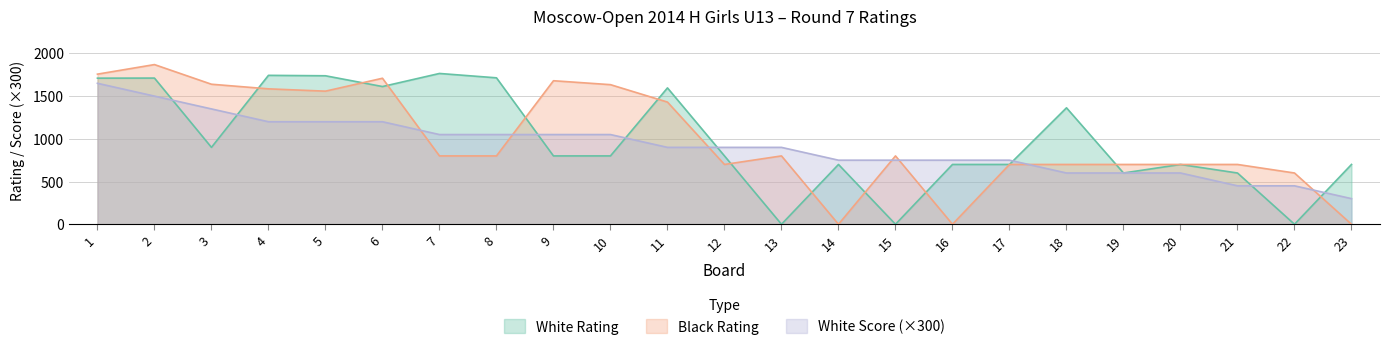

At which category is the sum across all series the highest?

1